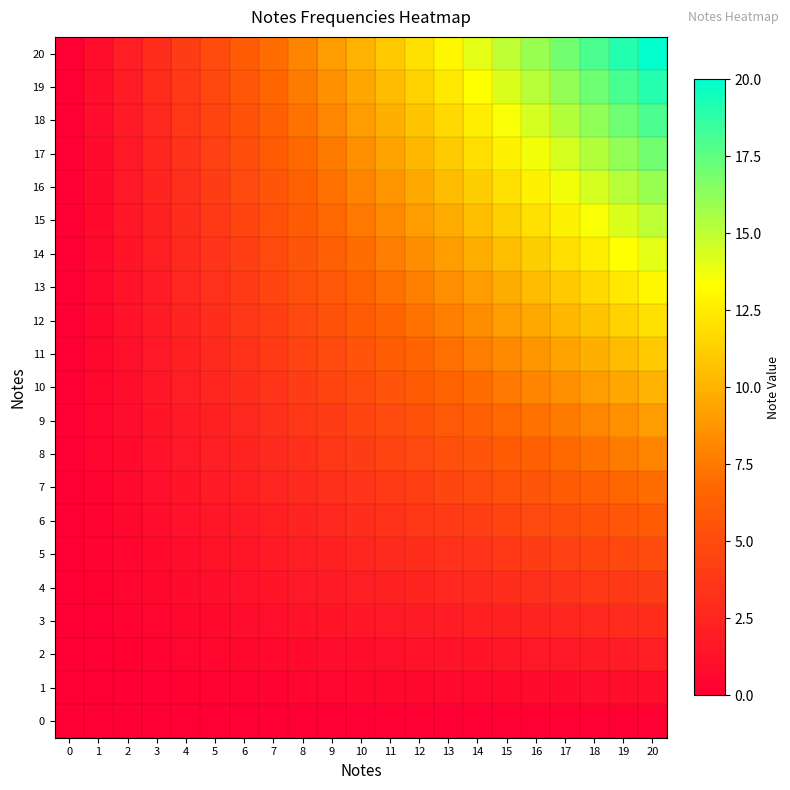

What is the total value across all series at 5?

52.5